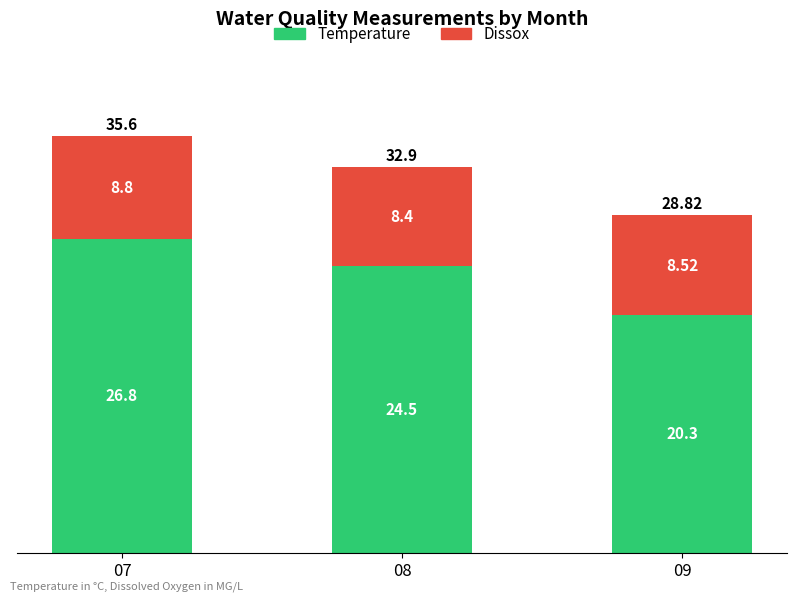

At which category is the sum across all series the highest?

07